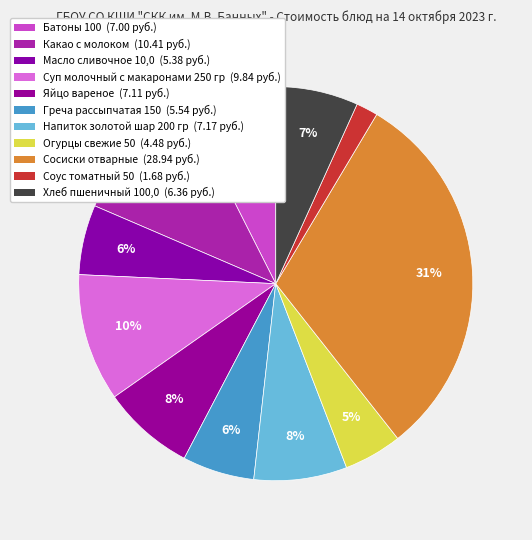

How many segments does this pie chart have?

11